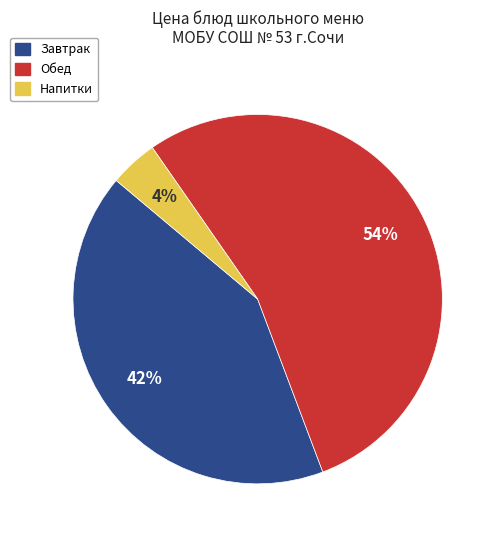

How many segments does this pie chart have?

3